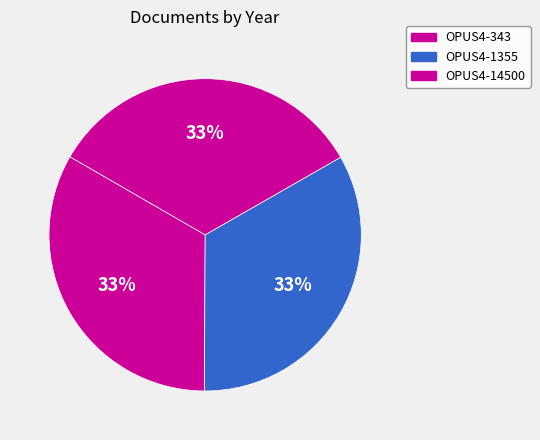

Do OPUS4-14500 and OPUS4-343 together represent more than half of the pie?

Yes